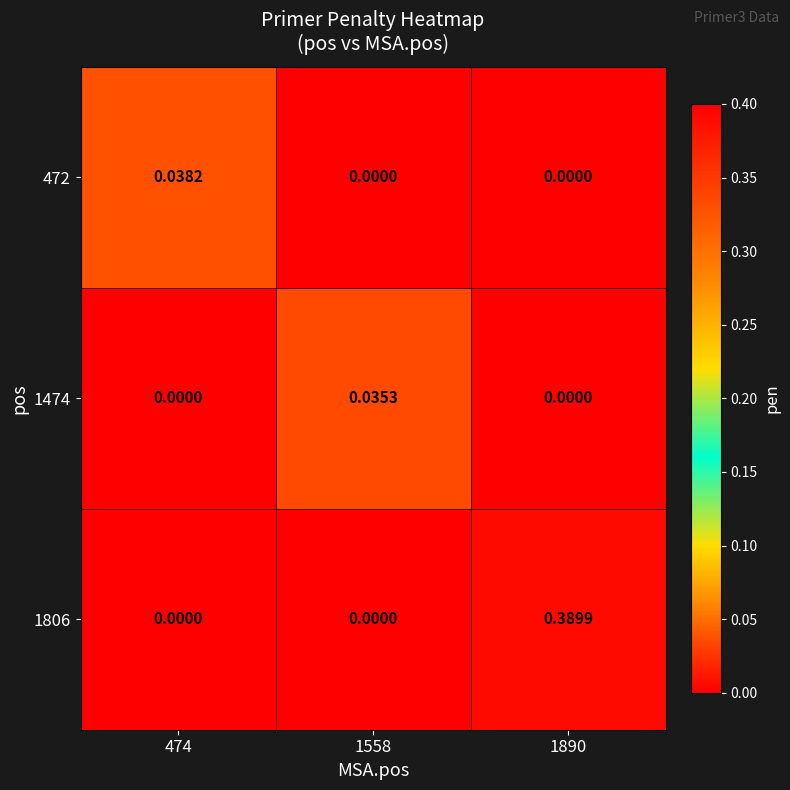

Rank the series at 1558 from highest to lowest value.

1474, 472, 1806